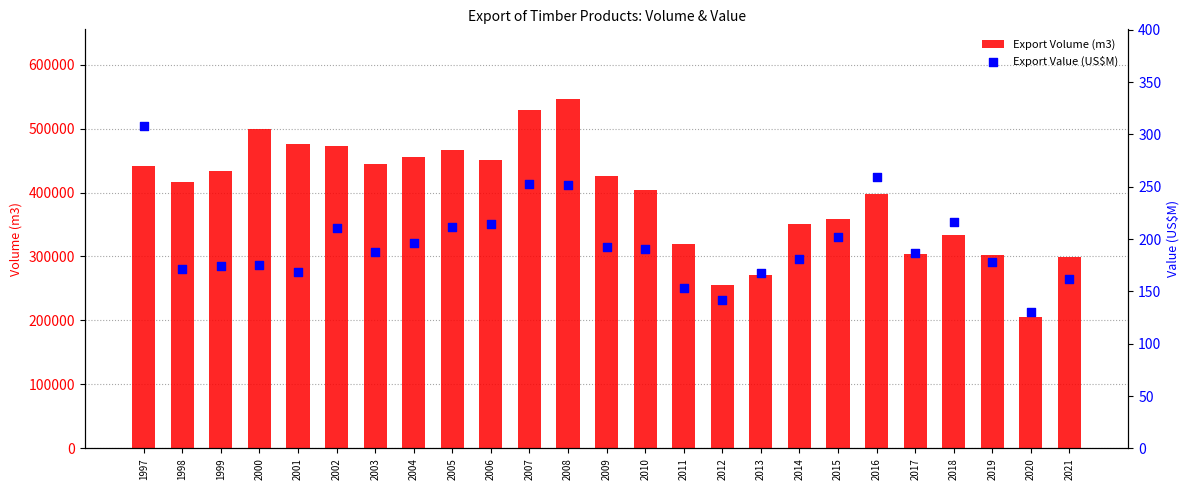

What is the total value across all series at 2021?

299818.5